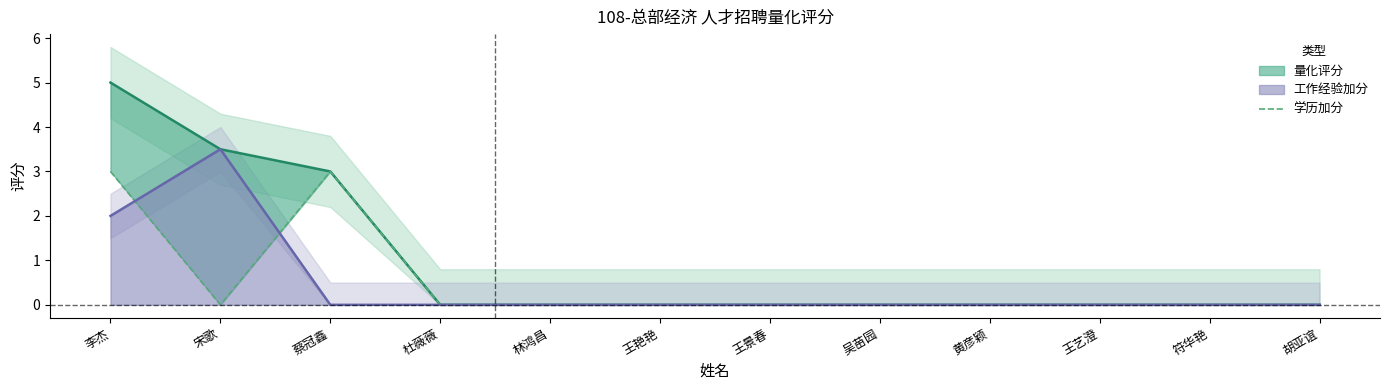

Reading left to right, extract all data points from this chart.

李杰=3	宋歌=0	蔡冠鑫=3	杜薇薇=0	林鸿昌=0	王艳艳=0	王景春=0	吴苗园=0	黄彦颖=0	王艺澄=0	符华艳=0	胡亚谊=0